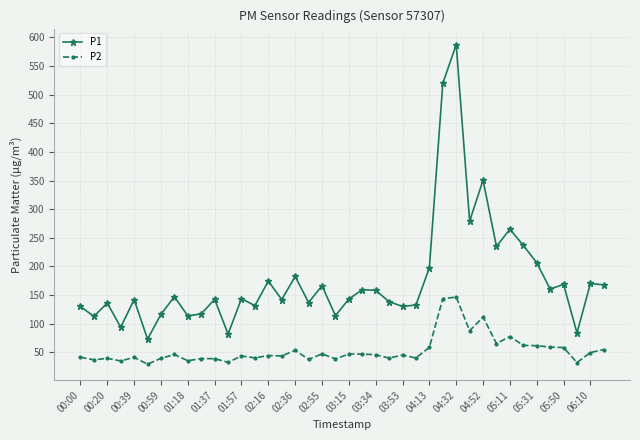

What is the highest value of the P2 series?

146.5